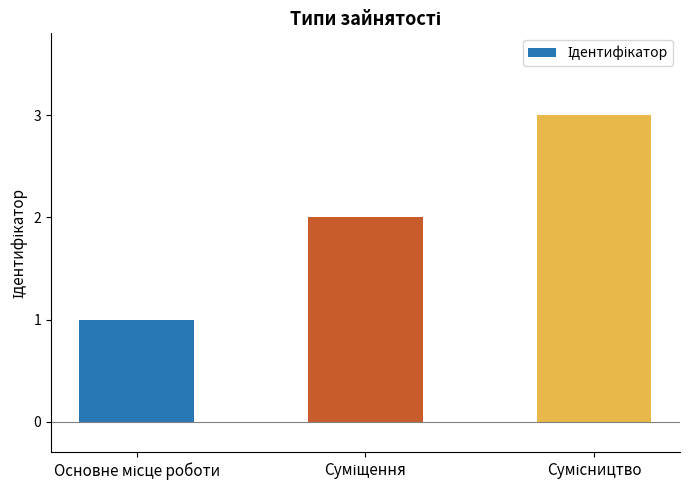

What is the sum of all values?

6